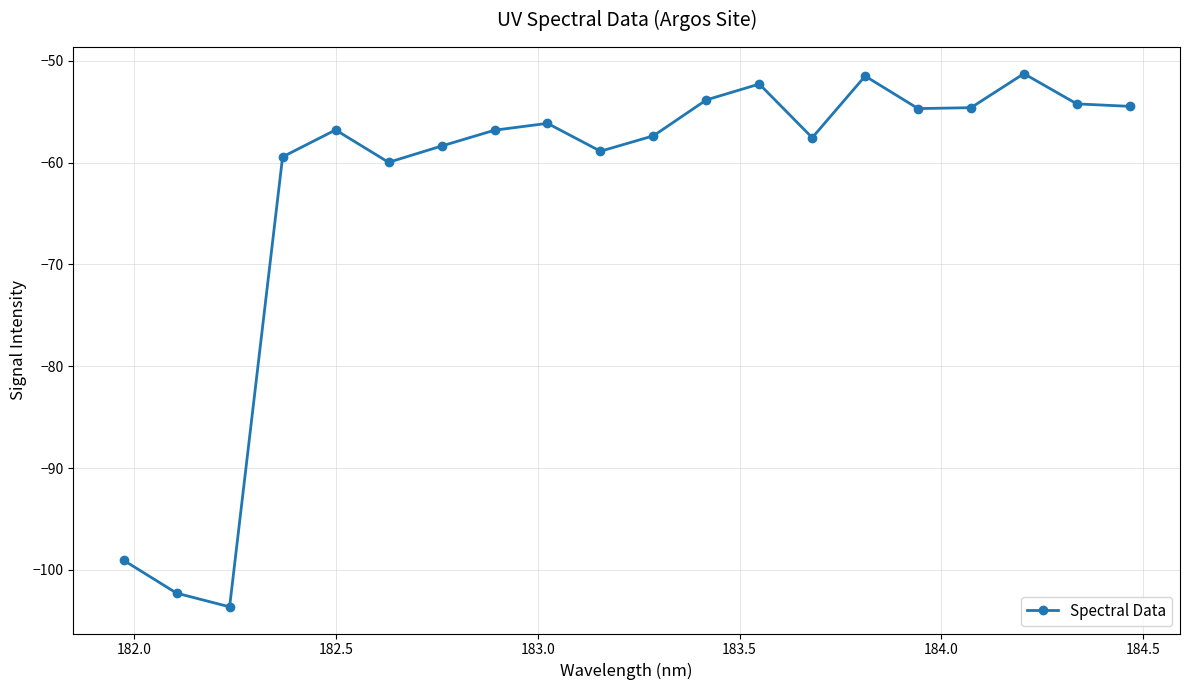

What is the average value?

-62.6